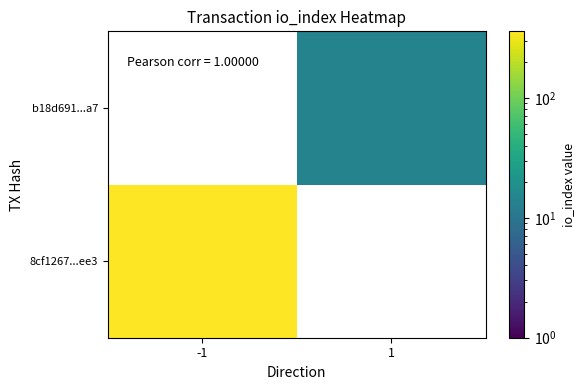

Rank the categories by b18d691...a7 value from lowest to highest.

-1, 1